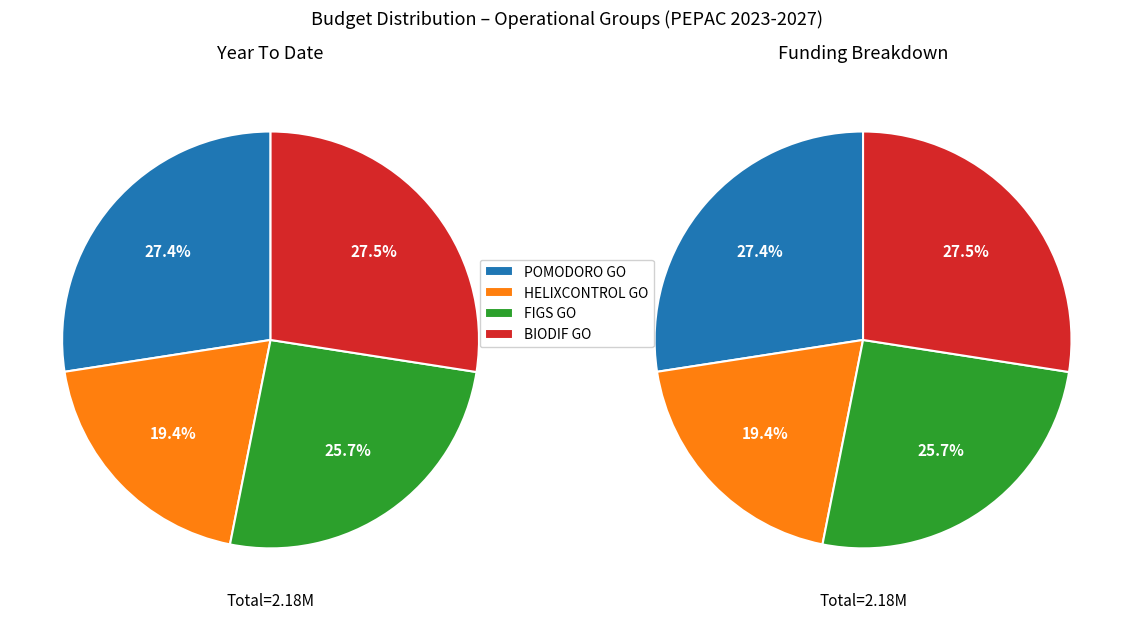

To the nearest percent, what portion does FIGS GO represent?

26%